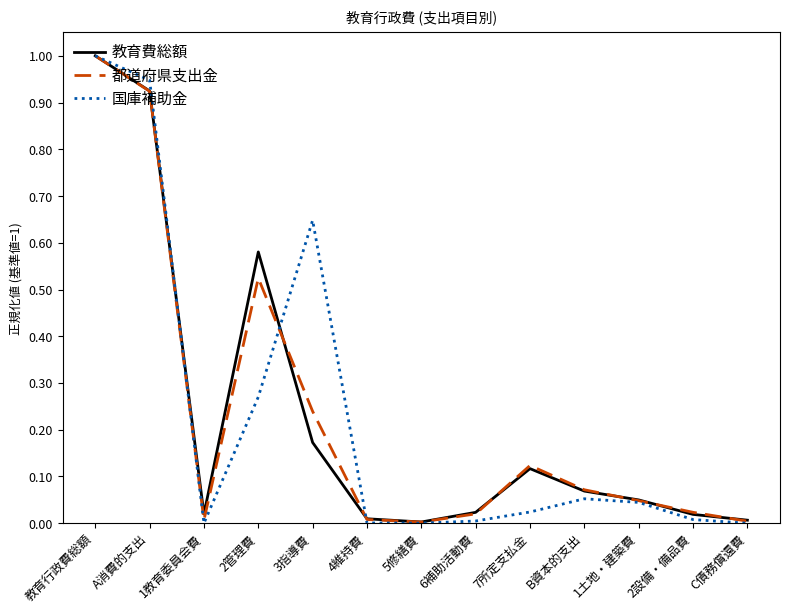

List the series in order of their overall mean, lowest first.

教育費総額, 都道府県支出金, 国庫補助金